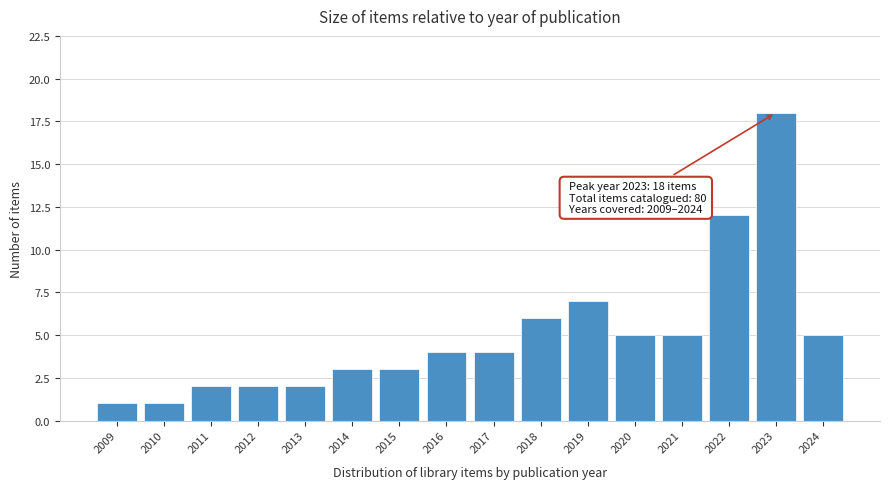

Reading left to right, what are all the values shown in this chart?

2009=1	2010=1	2011=2	2012=2	2013=2	2014=3	2015=3	2016=4	2017=4	2018=6	2019=7	2020=5	2021=5	2022=12	2023=18	2024=5